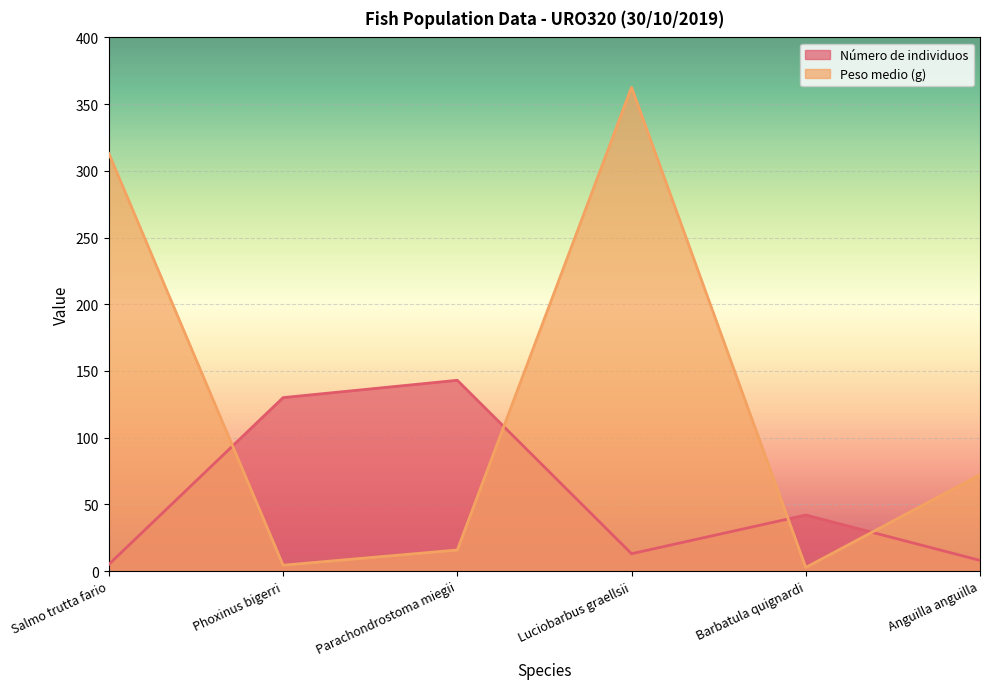

What is the spread (max minus min) of values at Salmo trutta fario?

308.0